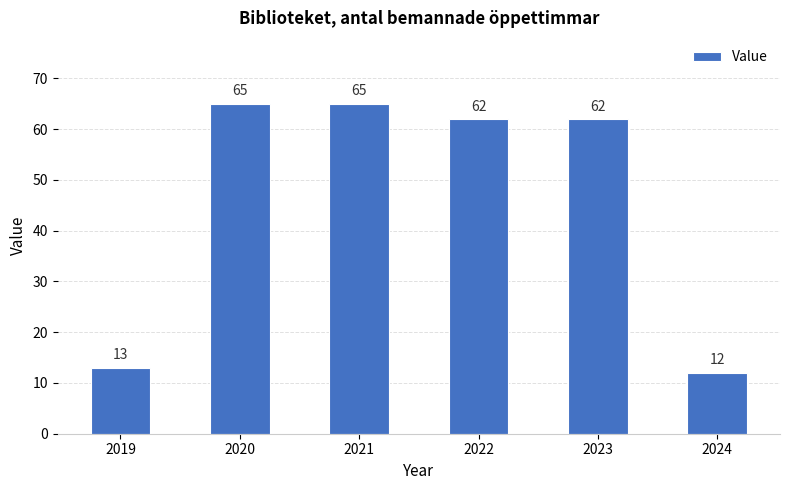

Which label corresponds to the smallest value in the chart?

2024